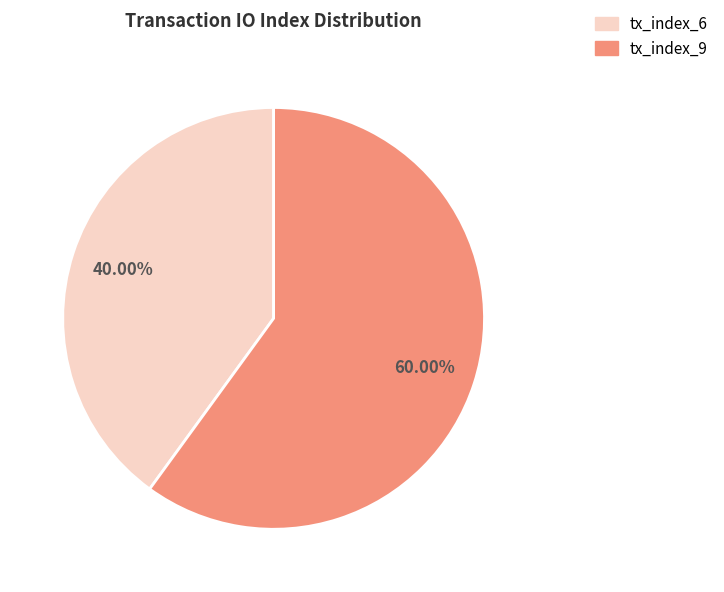

To the nearest percent, what is the combined percentage of tx_index_6 and tx_index_9?

100%